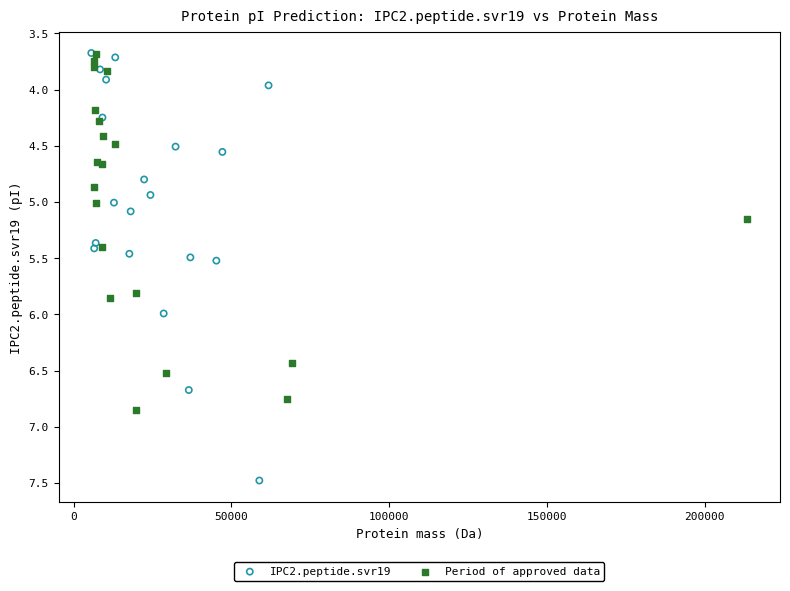

Which series has the widest spread of Y values?

IPC2.peptide.svr19